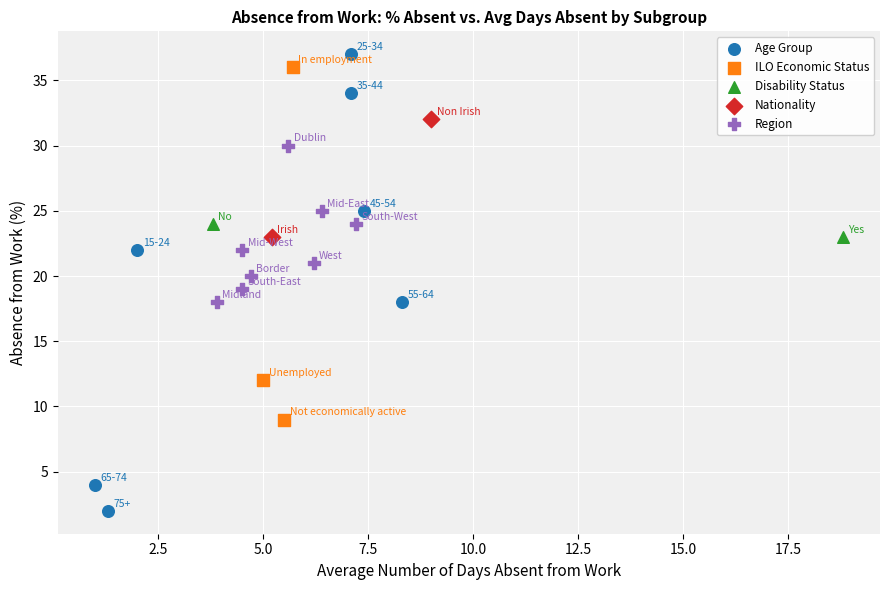

What are all the series names shown in the legend?

Age Group, ILO Economic Status, Disability Status, Nationality, Region